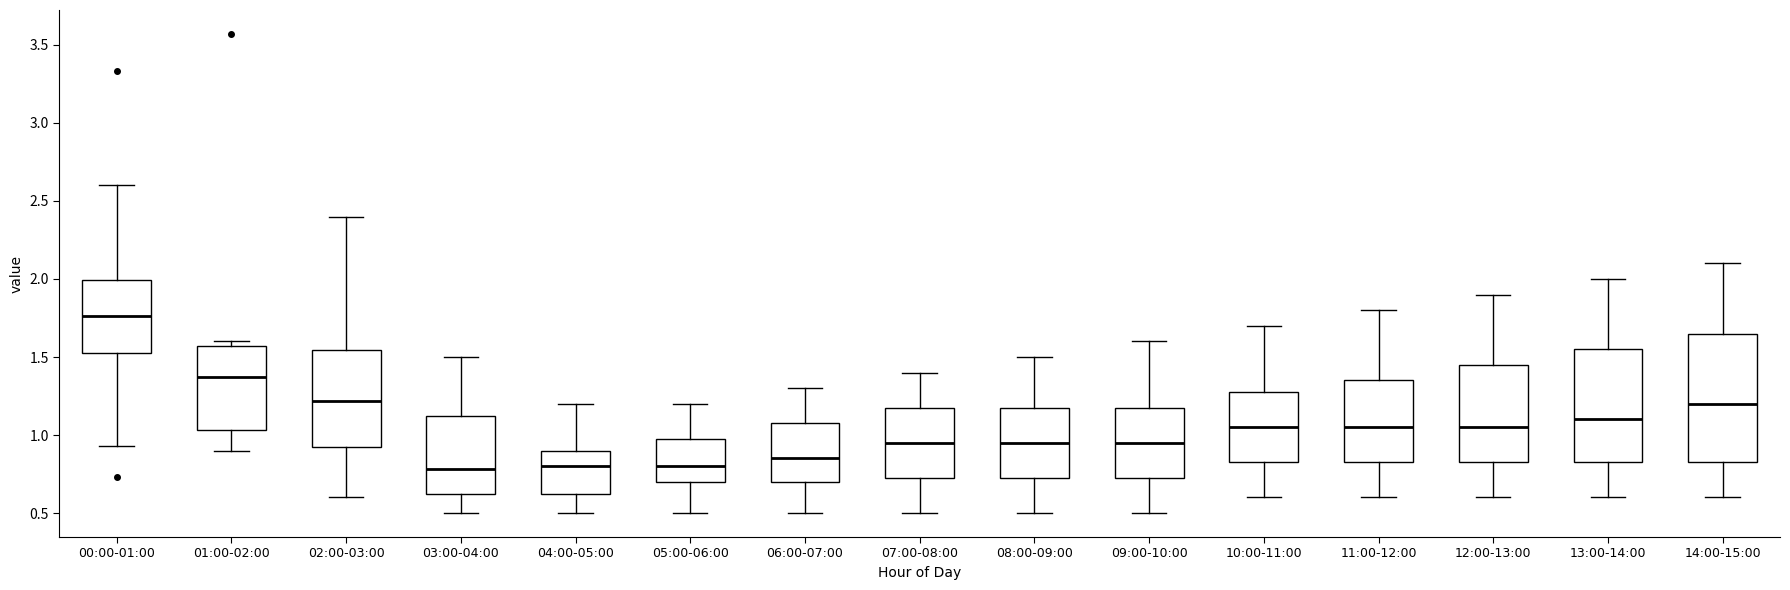

Reading left to right, transcribe this box plot: for each box, give where its median line is, the range the box spans, and where its two whiskers end, as read against the y-axis. The values are not printed on the chart, so give them approximately, as read against the axis.

00:00-01:00: median 1.75, box 1.55 to 2.00, whiskers 0.95 to 2.60
01:00-02:00: median 1.35, box 1.05 to 1.55, whiskers 0.90 to 1.60
02:00-03:00: median 1.20, box 0.95 to 1.55, whiskers 0.60 to 2.40
03:00-04:00: median 0.80, box 0.65 to 1.10, whiskers 0.50 to 1.50
04:00-05:00: median 0.80, box 0.65 to 0.90, whiskers 0.50 to 1.20
05:00-06:00: median 0.80, box 0.70 to 1.00, whiskers 0.50 to 1.20
06:00-07:00: median 0.85, box 0.70 to 1.10, whiskers 0.50 to 1.30
07:00-08:00: median 0.95, box 0.75 to 1.20, whiskers 0.50 to 1.40
08:00-09:00: median 0.95, box 0.75 to 1.20, whiskers 0.50 to 1.50
09:00-10:00: median 0.95, box 0.75 to 1.20, whiskers 0.50 to 1.60
10:00-11:00: median 1.05, box 0.85 to 1.30, whiskers 0.60 to 1.70
11:00-12:00: median 1.05, box 0.85 to 1.35, whiskers 0.60 to 1.80
12:00-13:00: median 1.05, box 0.85 to 1.45, whiskers 0.60 to 1.90
13:00-14:00: median 1.10, box 0.85 to 1.55, whiskers 0.60 to 2.00
14:00-15:00: median 1.20, box 0.85 to 1.65, whiskers 0.60 to 2.10